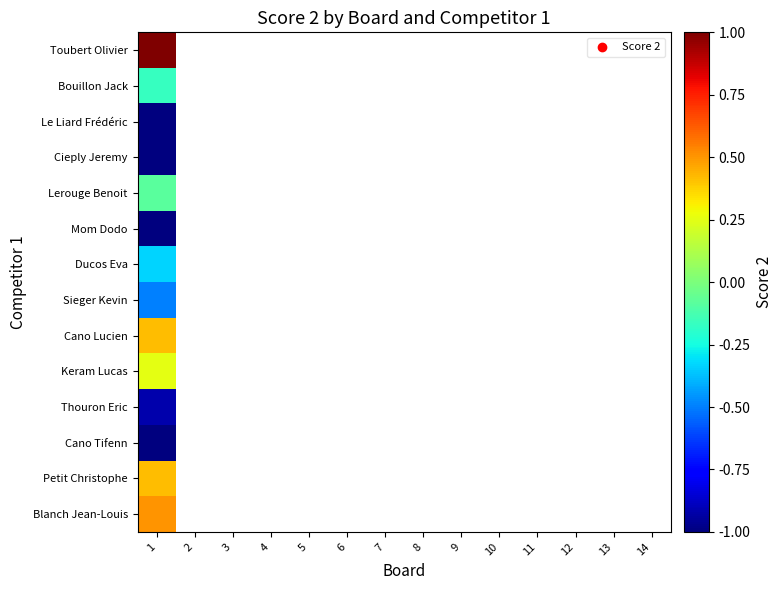

At how many categories does at least one series exceed 0?

1